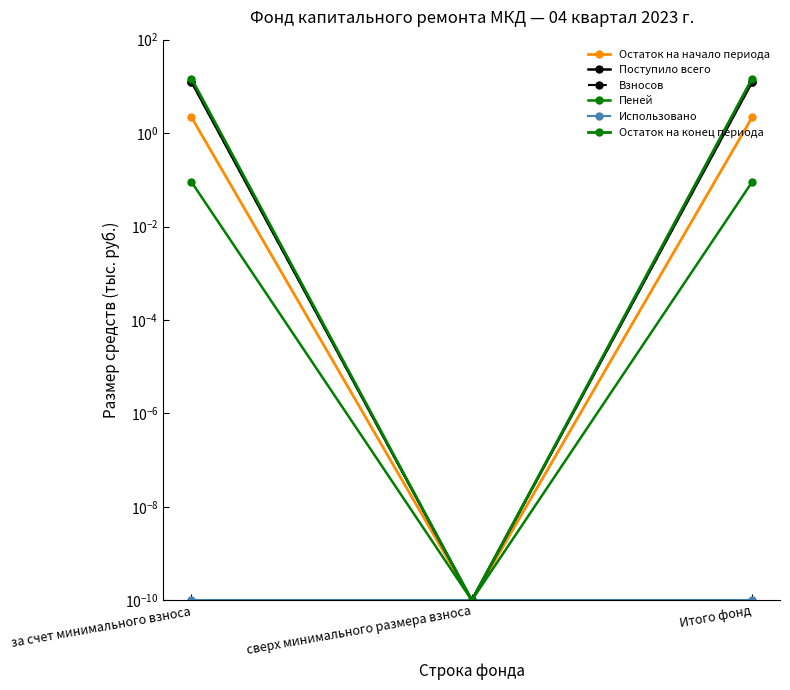

The value of Остаток на конец периода at за счет минимального взноса is 14.7. True or false?

True